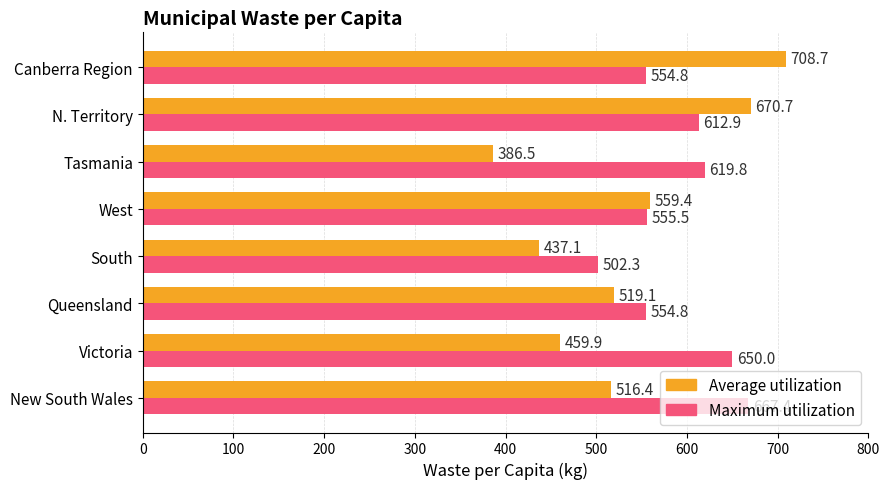

Rank the series at Canberra Region from lowest to highest value.

Maximum utilization, Average utilization